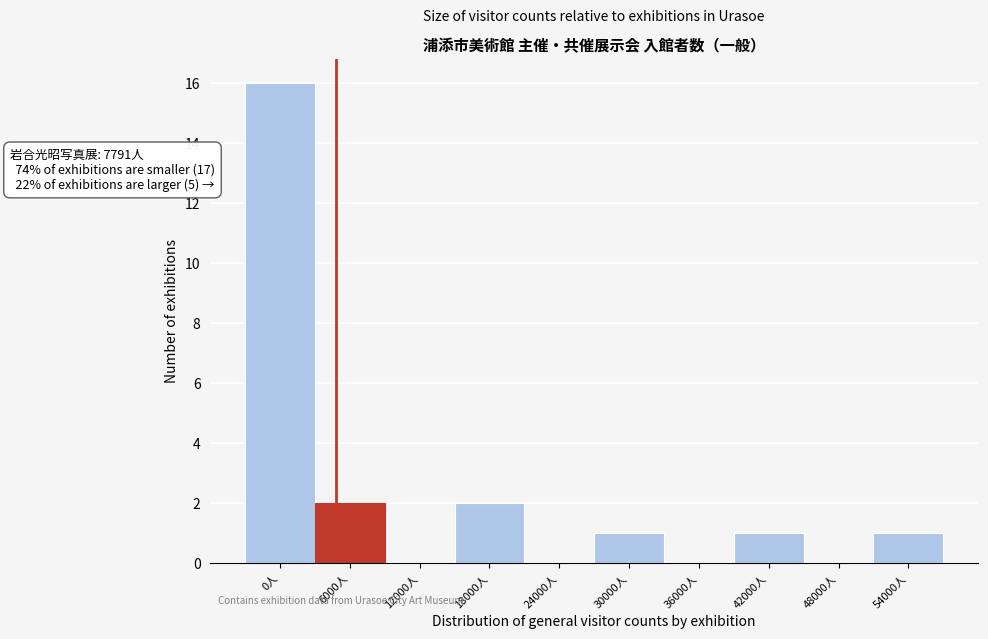

Reading left to right, what are all the values shown in this chart?

0人=16	6000人=2	12000人=0	18000人=2	24000人=0	30000人=1	36000人=0	42000人=1	48000人=0	54000人=1